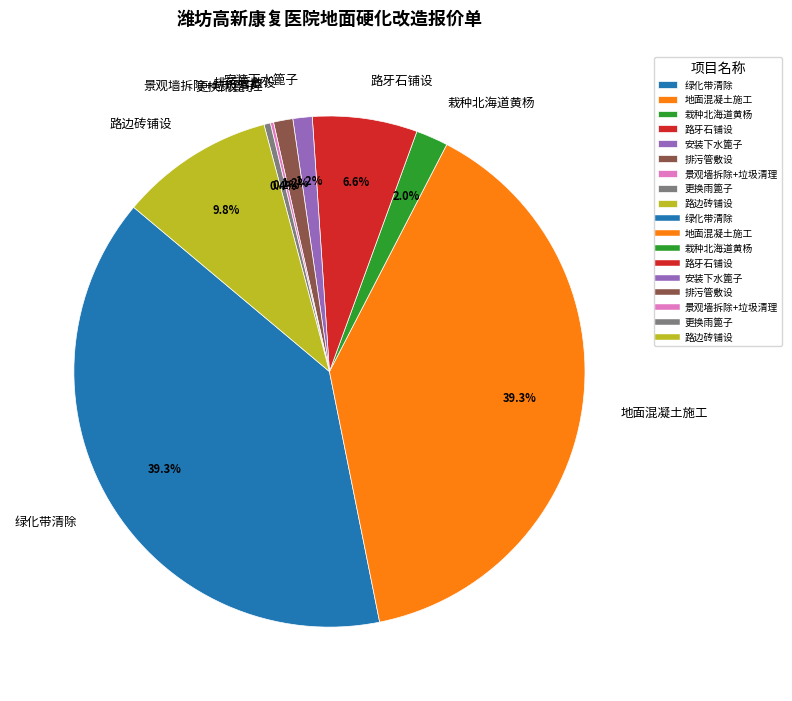

What percentage do 绿化带清除 and 排污管敷设 together represent?

40.5%